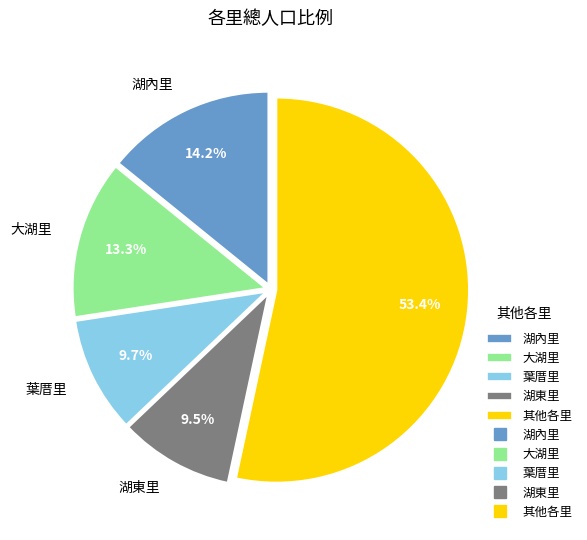

What percentage is NOT represented by 湖內里?

85.8%